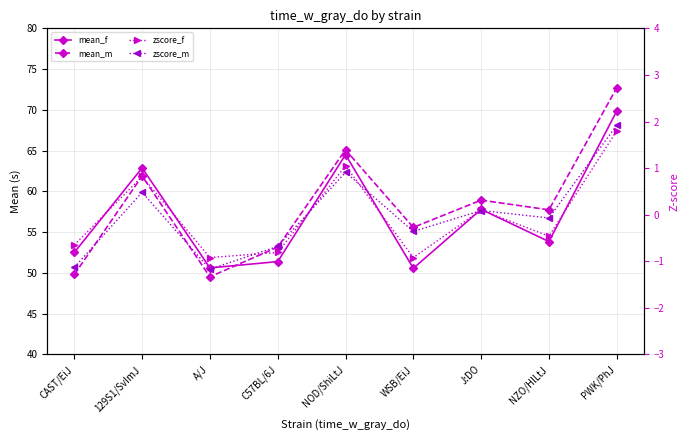

List the labels in order of mean_f value, smallest first.

WSB/EiJ, A/J, C57BL/6J, CAST/EiJ, NZO/HlLtJ, J:DO, 129S1/SvImJ, NOD/ShiLtJ, PWK/PhJ